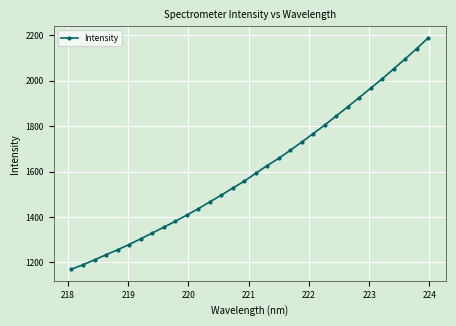

What is the difference between the maximum and minimum values?

1017.9